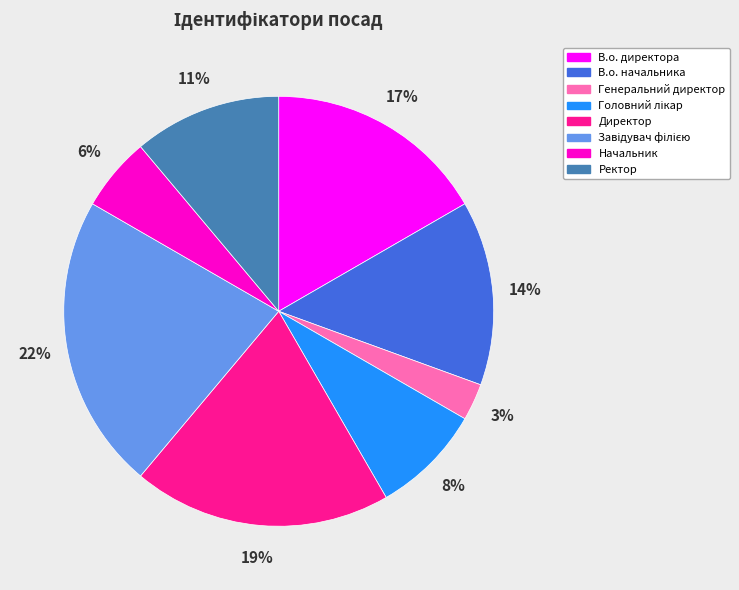

Is the sum of В.о. директора and Ректор greater than half?

No